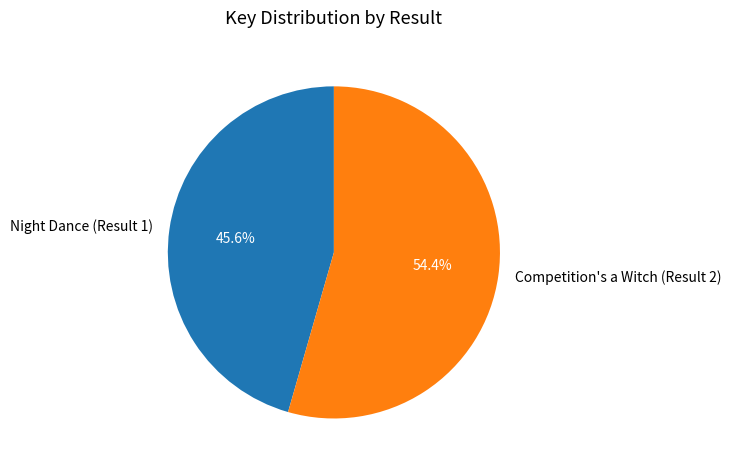

Which slice is the largest?

Competition's a Witch (Result 2)